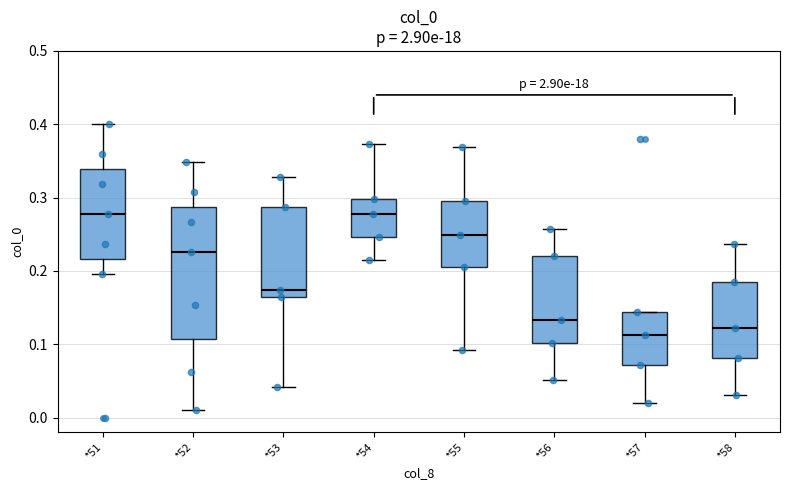

Which box's median line is the lowest?

*57